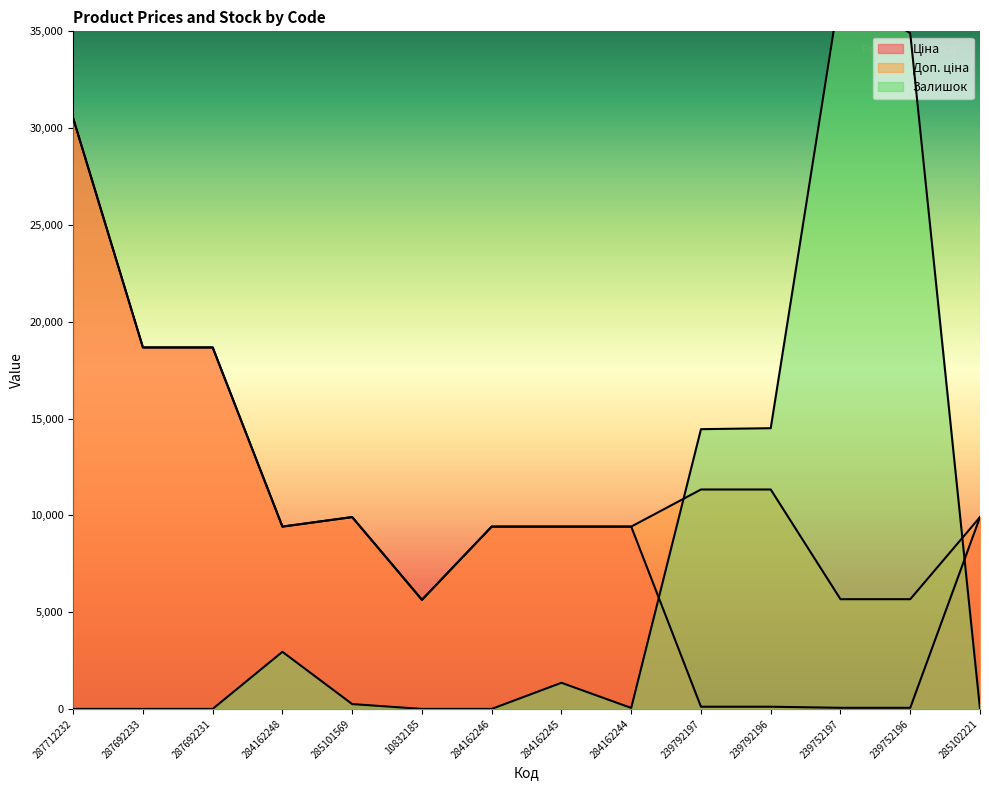

Reading right to left, list all the values displayed in this chart.

Ціна: 285102221=9908.5	239752196=56.7	239752197=56.7	239792196=113.3	239792197=113.3	284162244=9416.9	284162245=9416.9	284162246=9416.9	10832185=5636.0	285101569=9908.5	284162248=9416.9	287692231=18671.5	287692233=18671.5	287712232=30512.3
Доп. ціна: 285102221=9908.5	239752196=5667.0	239752197=5667.0	239792196=11334.0	239792197=11334.0	284162244=9416.9	284162245=9416.9	284162246=9416.9	10832185=5636.0	285101569=9908.5	284162248=9416.9	287692231=18671.5	287692233=18671.5	287712232=30512.3
Залишок: 285102221=0.0	239752196=34900.0	239752197=37250.0	239792196=14500.0	239792197=14450.0	284162244=50.0	284162245=1350.0	284162246=0.0	10832185=0.0	285101569=250.0	284162248=2950.0	287692231=0.0	287692233=0.0	287712232=0.0